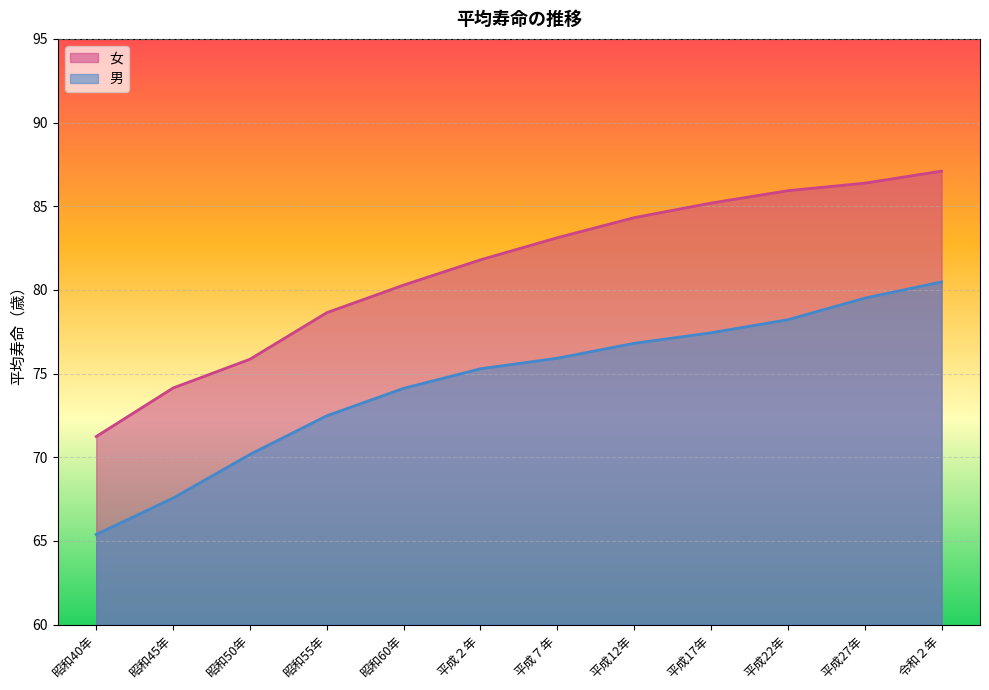

The 男 series shows 122.0 at 昭和50年. True or false?

False